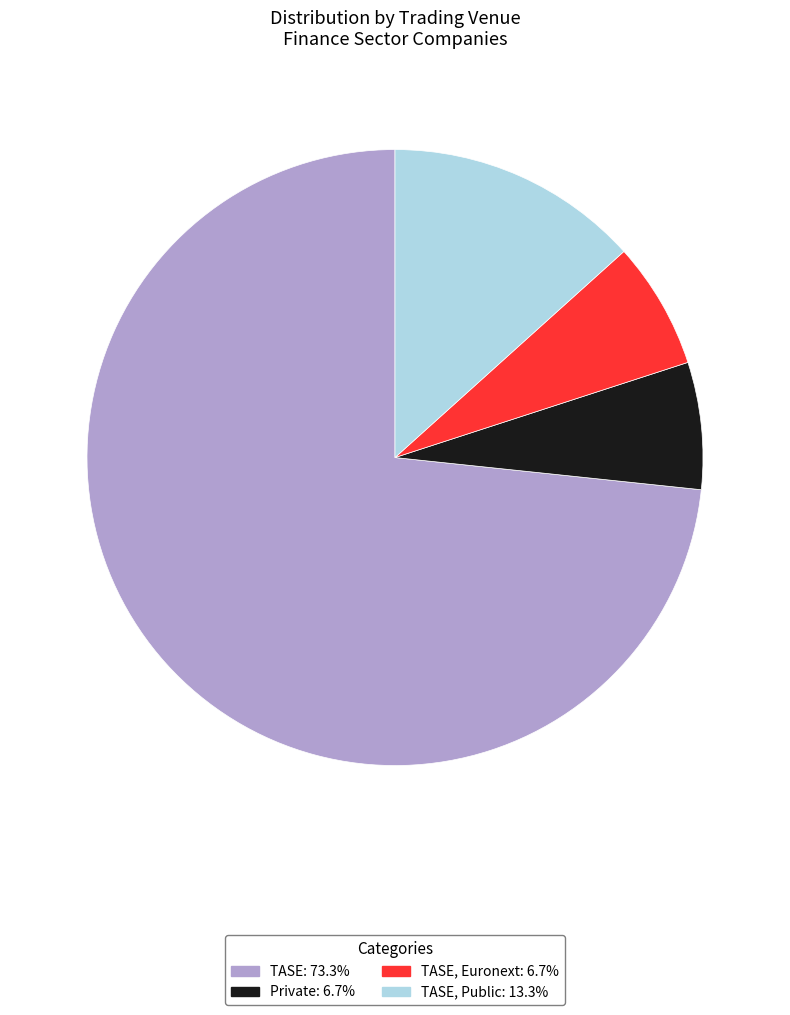

Does any single category account for the majority?

Yes